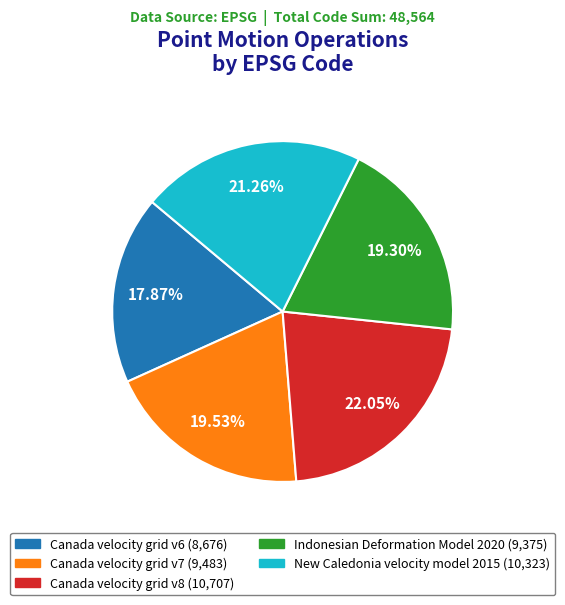

How many segments does this pie chart have?

5